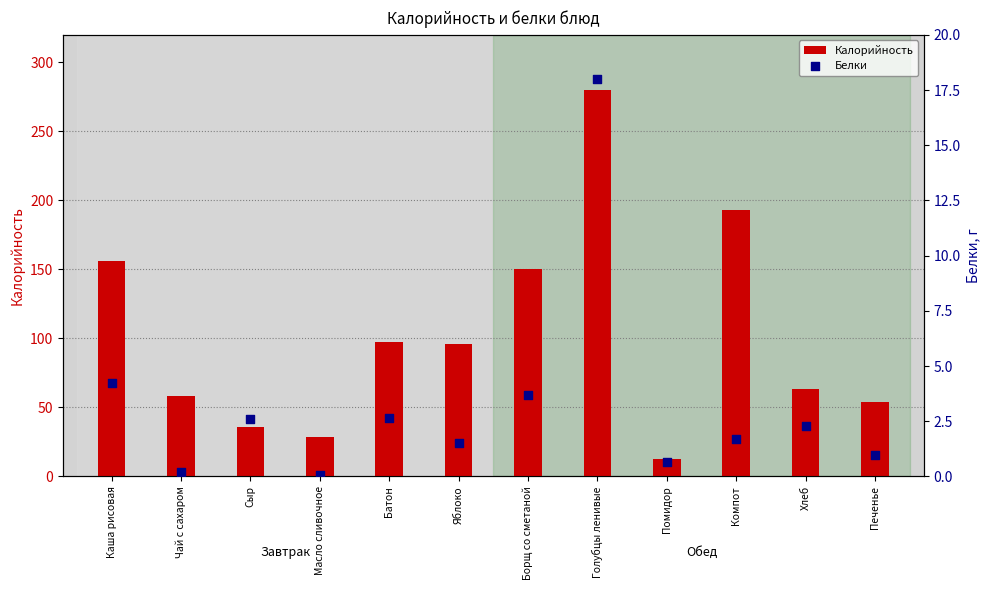

Which series contains the lowest Y value?

Белки